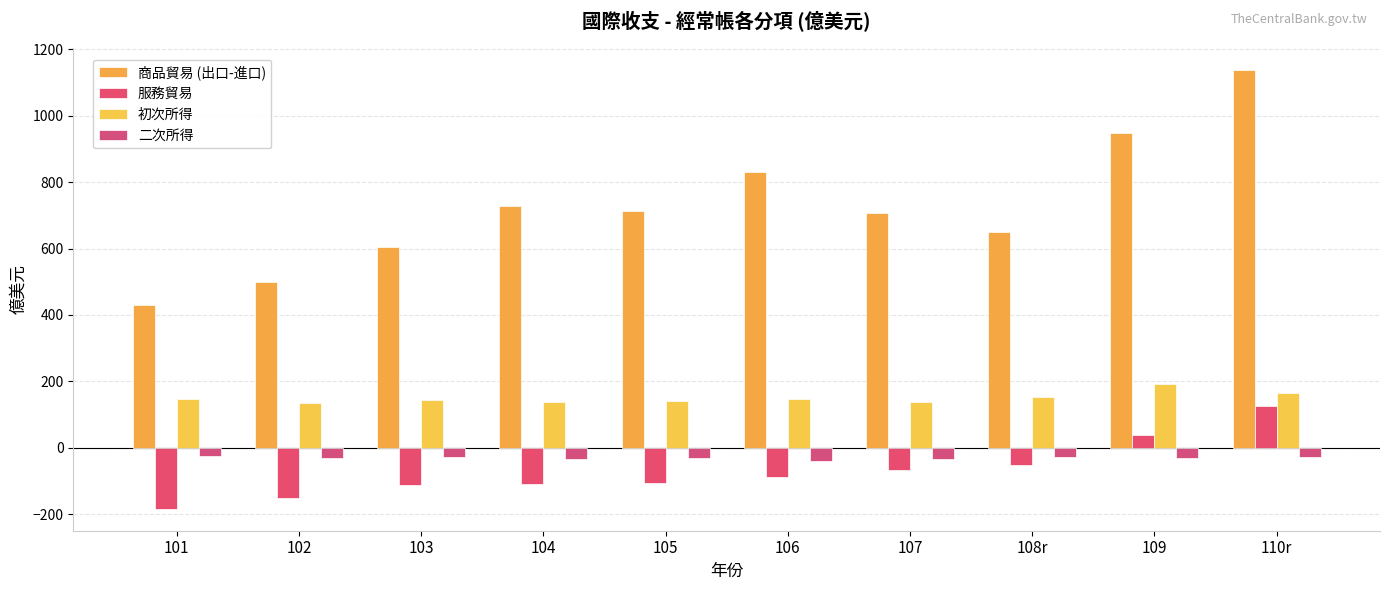

Which label corresponds to the smallest value in the chart?

101